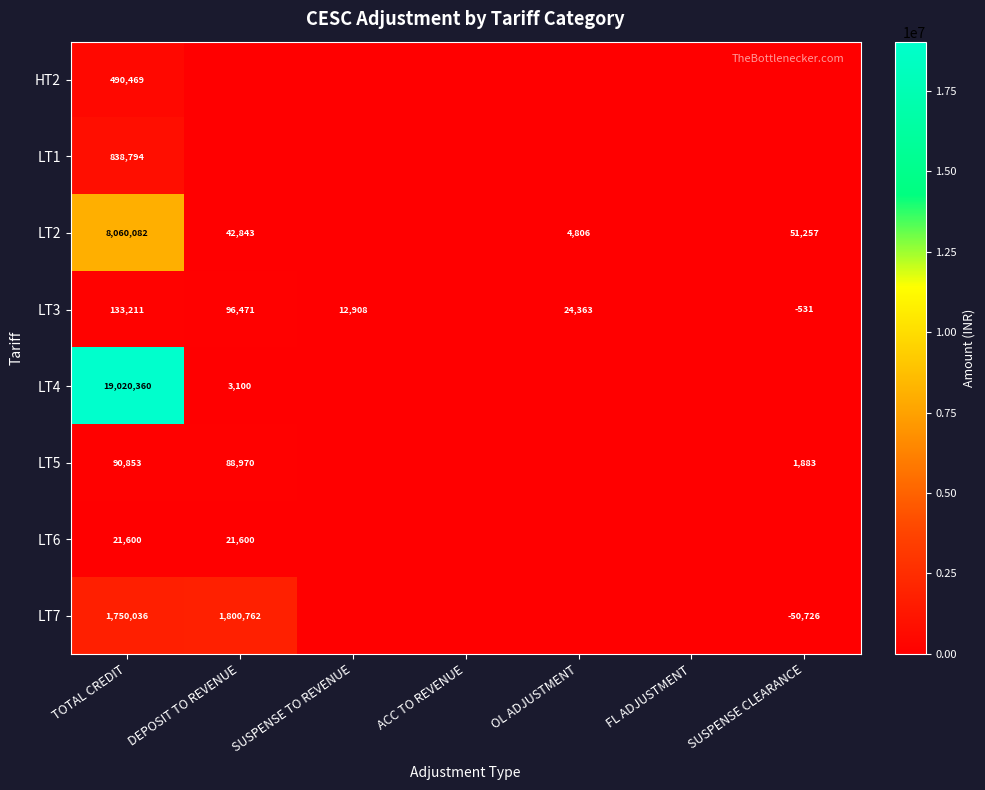

What is the total value across all series at TOTAL CREDIT?

30405405